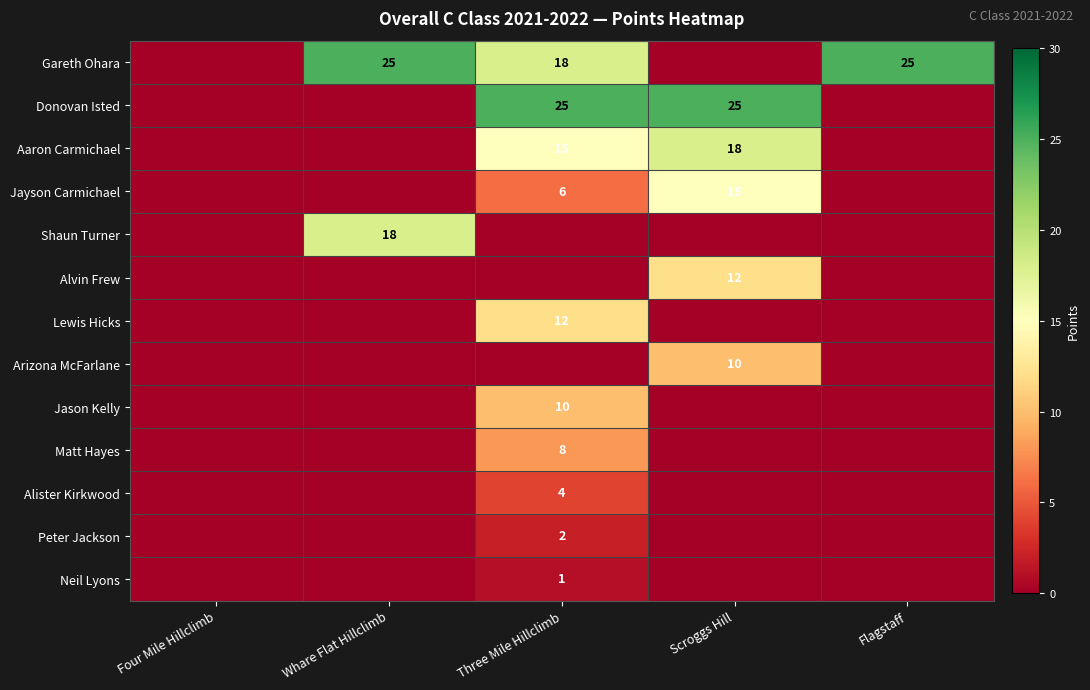

What is the difference between the highest and lowest values at Whare Flat Hillclimb?

25